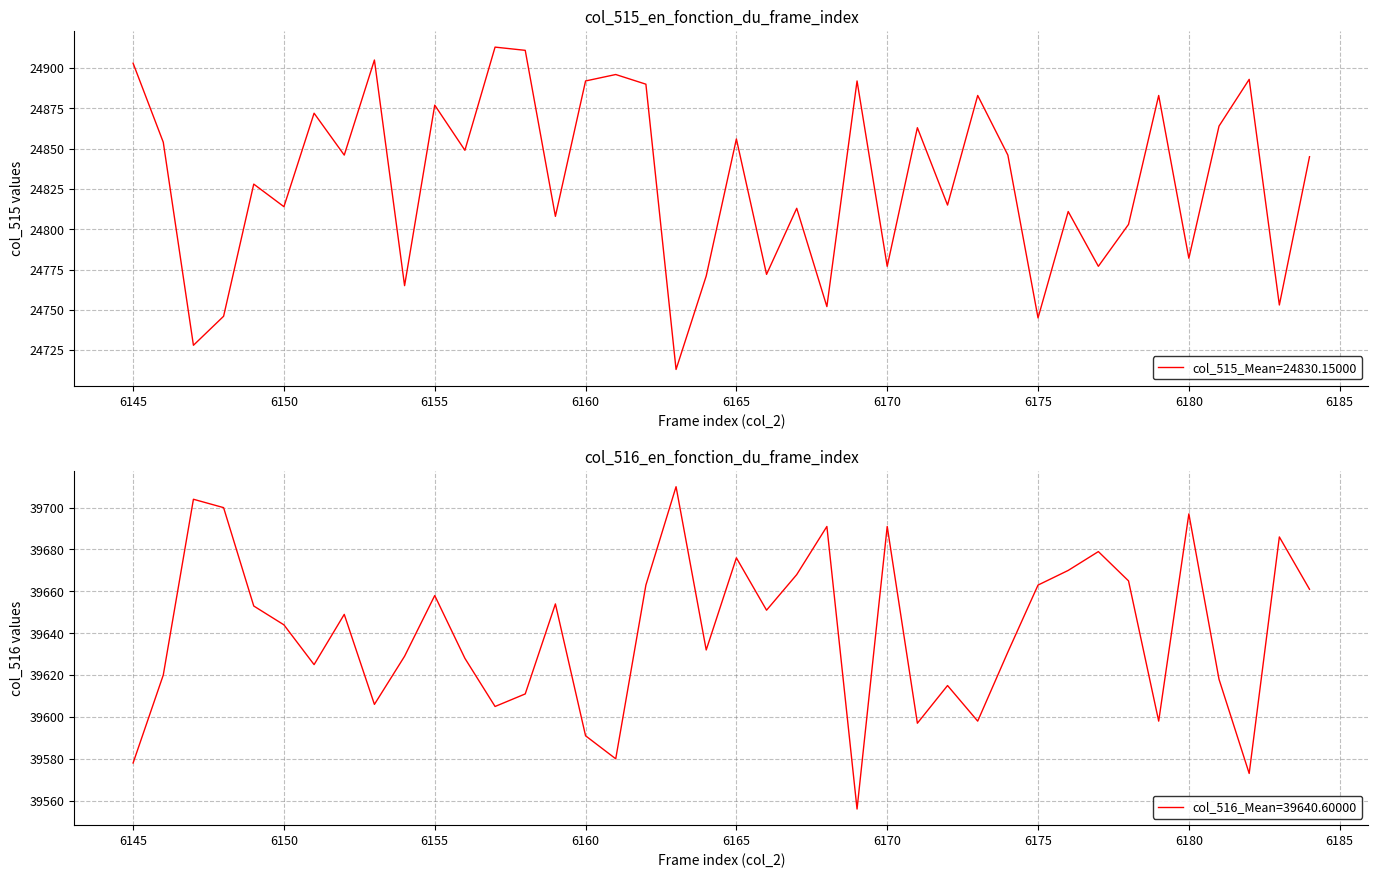

Which series has the largest total across all categories?

col_516